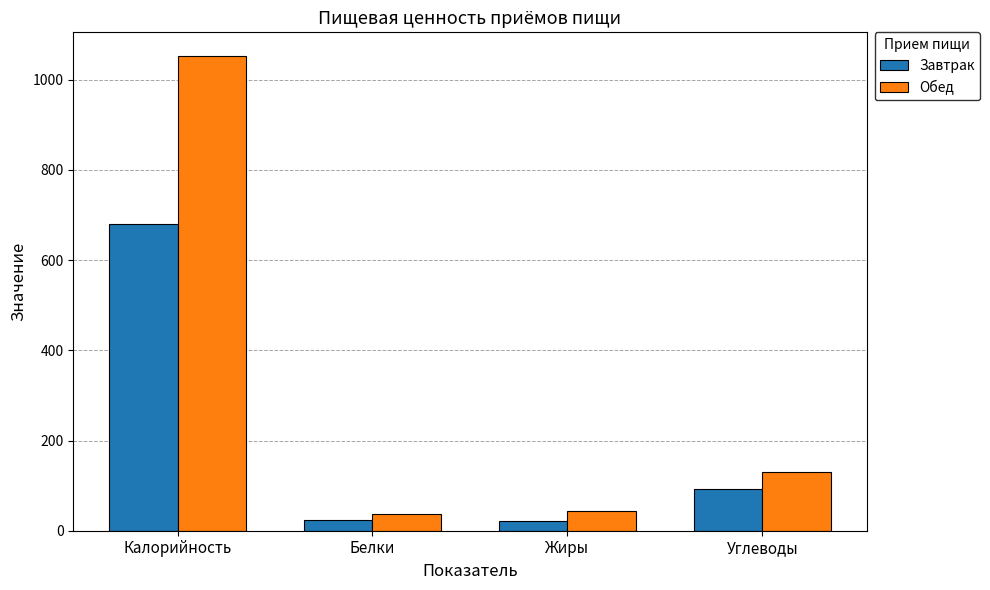

The value of Завтрак at Углеводы is 92.6. True or false?

True